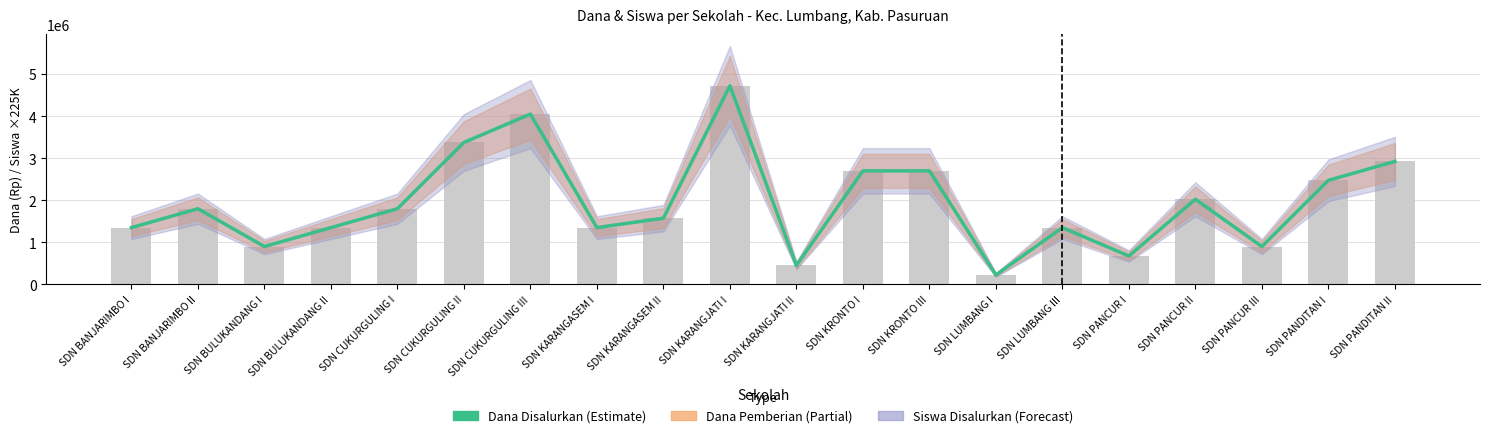

Which series has the largest range (max minus min)?

Dana Pemberian